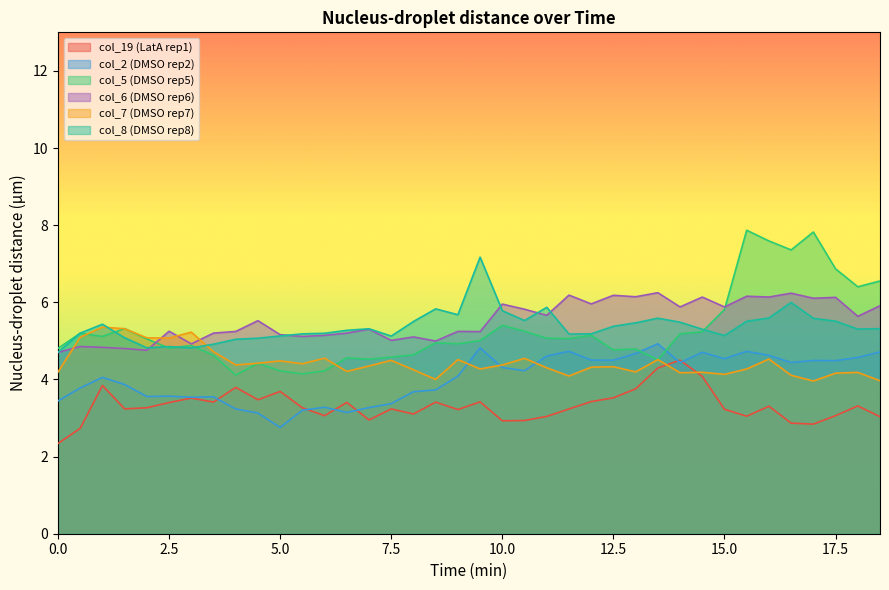

Which series has the largest total across all categories?

col_6 (DMSO rep6)